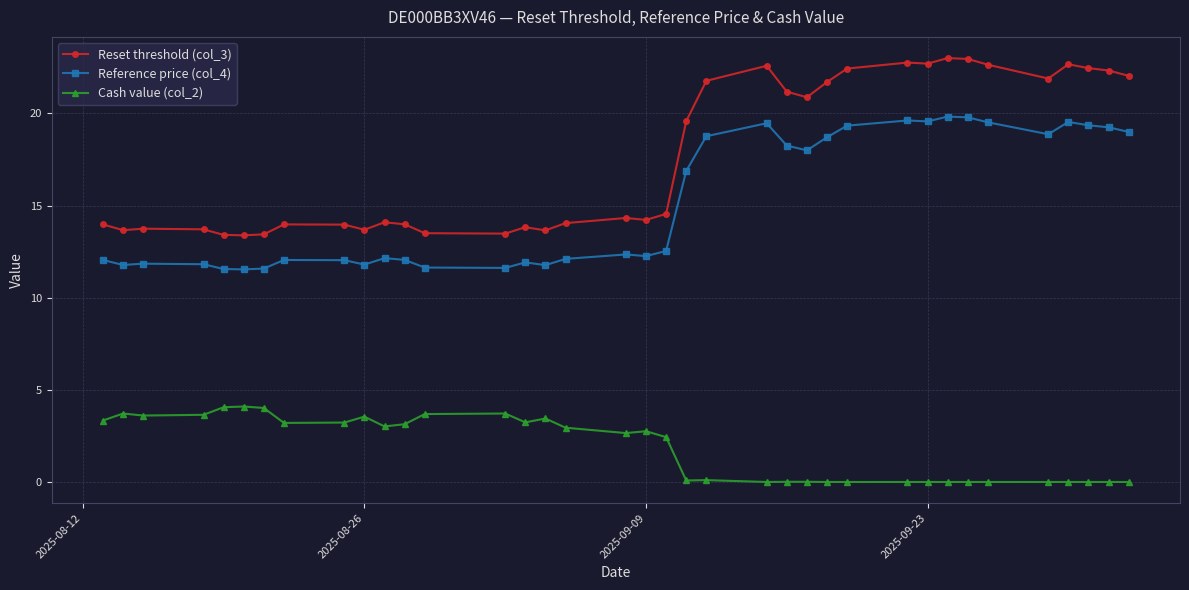

Which series has the largest range (max minus min)?

Reset threshold (col_3)